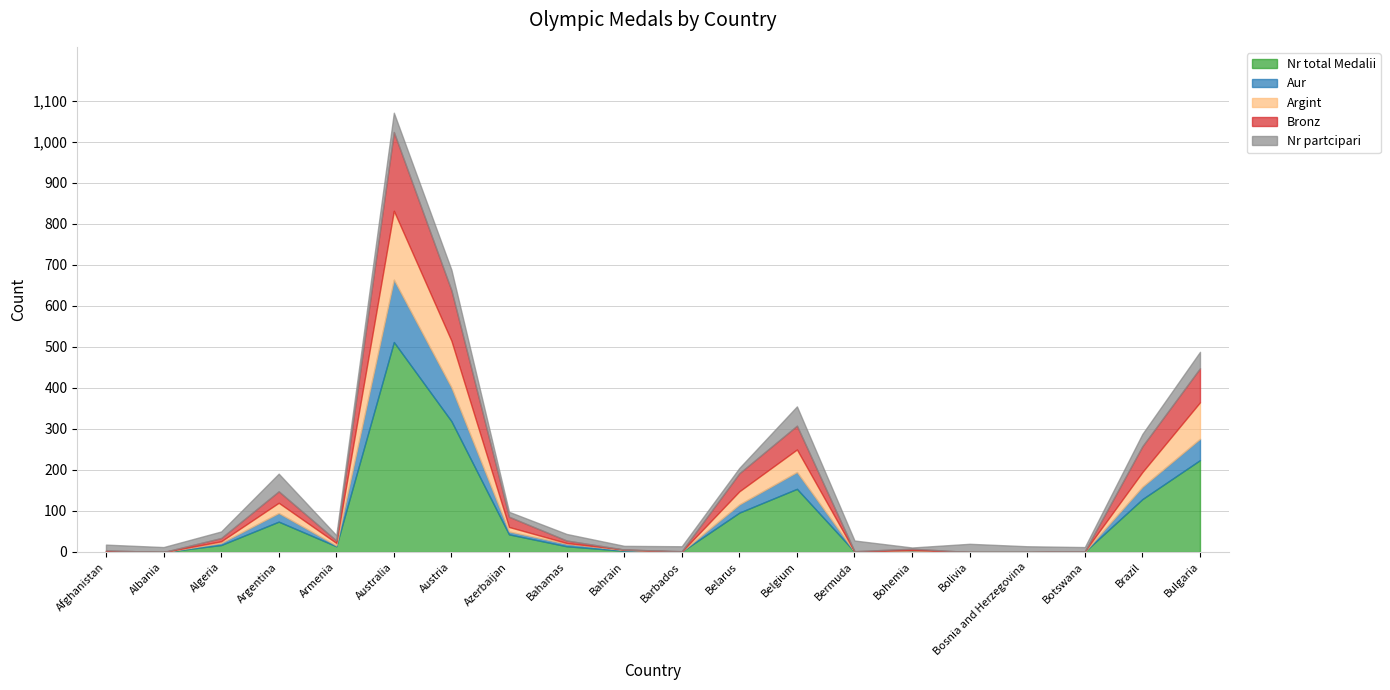

True or false: Nr total Medalii has a value of 2 at Afghanistan.

True